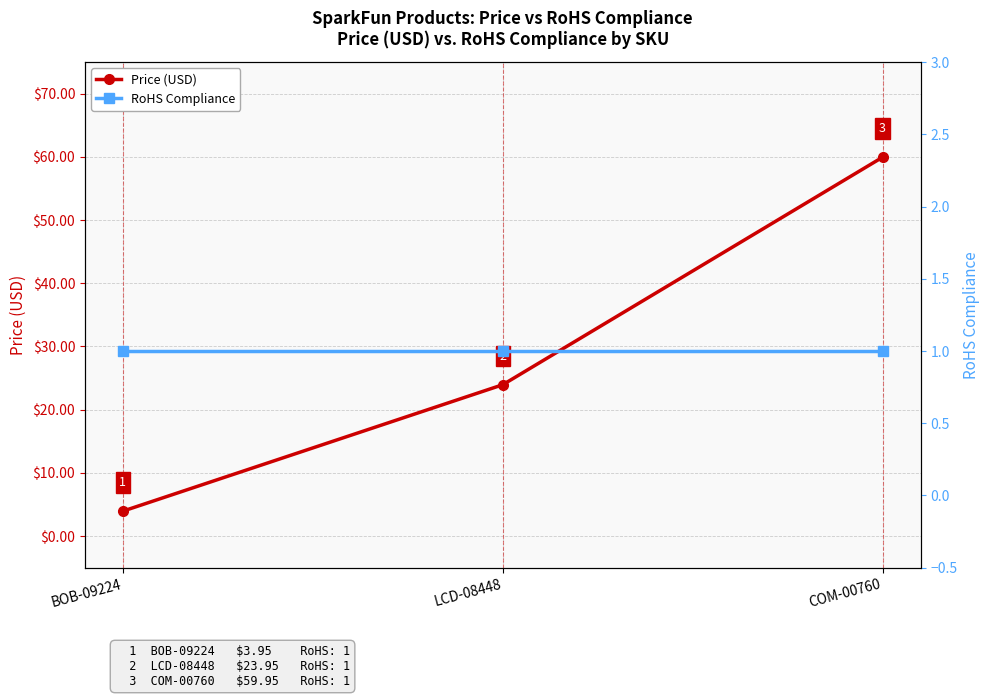

Reading left to right, list all the values displayed in this chart.

Price (USD): BOB-09224=4.0	LCD-08448=23.9	COM-00760=60.0
RoHS Compliance: BOB-09224=1.0	LCD-08448=1.0	COM-00760=1.0